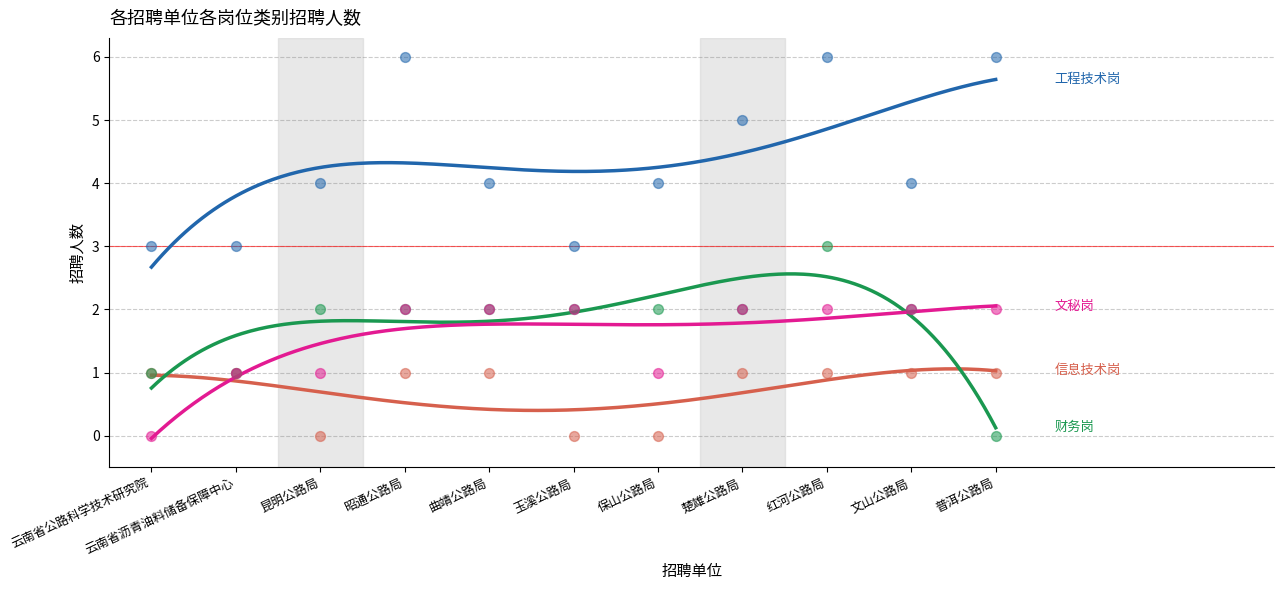

At which category is the sum across all series the highest?

红河公路局